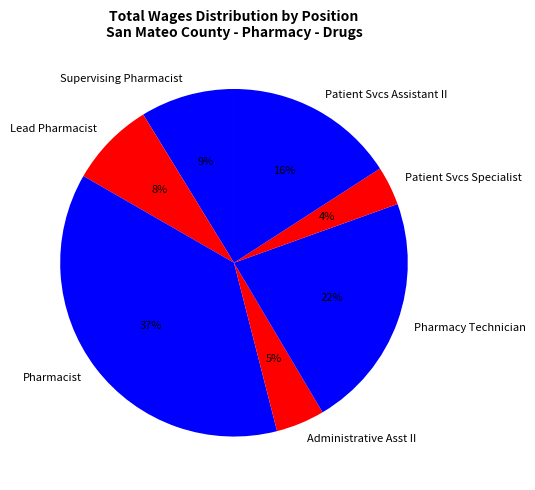

Is the sum of Administrative Asst II and Pharmacy Technician greater than half?

No